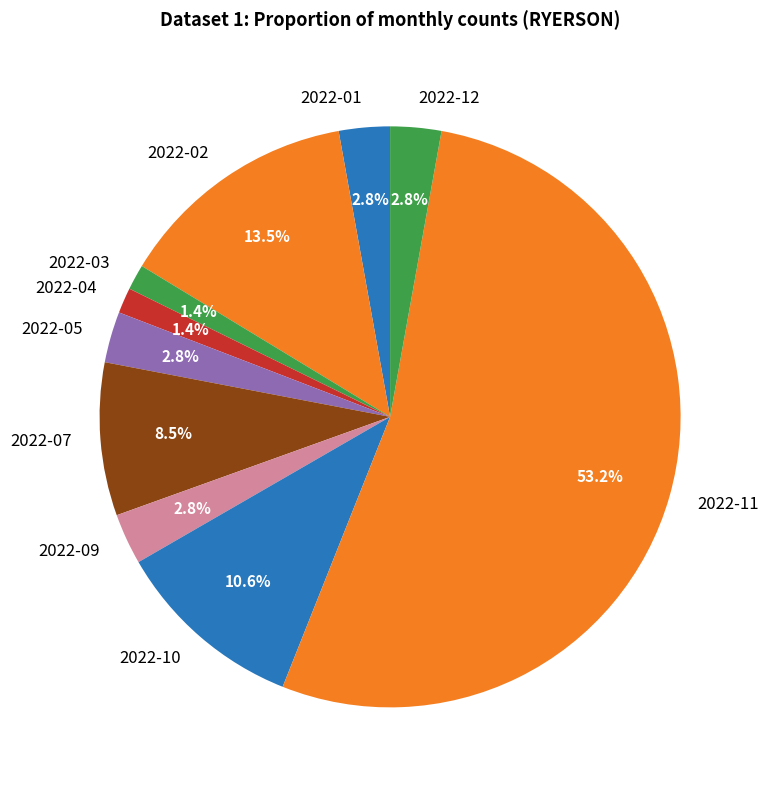

Does 2022-11 account for over 50% of the chart?

Yes